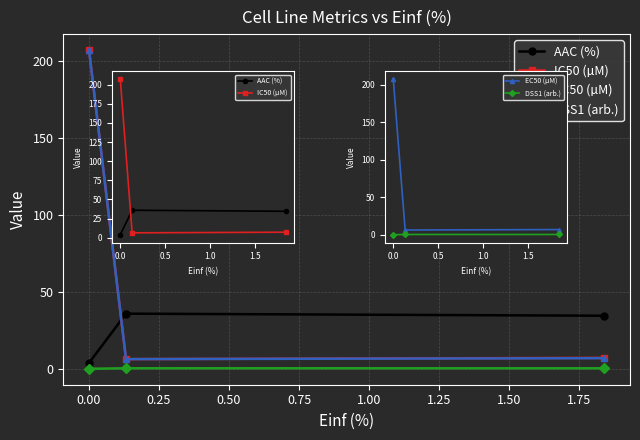

List the series in order of their peak value, highest first.

IC50 (µM), EC50 (µM), AAC (%), DSS1 (arb.)